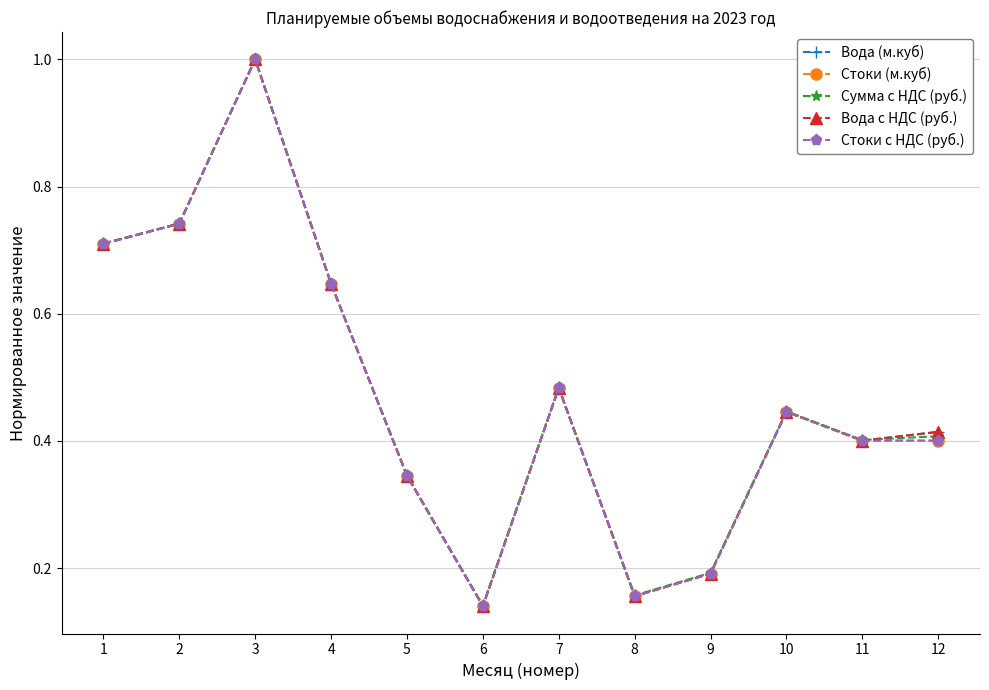

At how many categories does at least one series exceed 0?

12